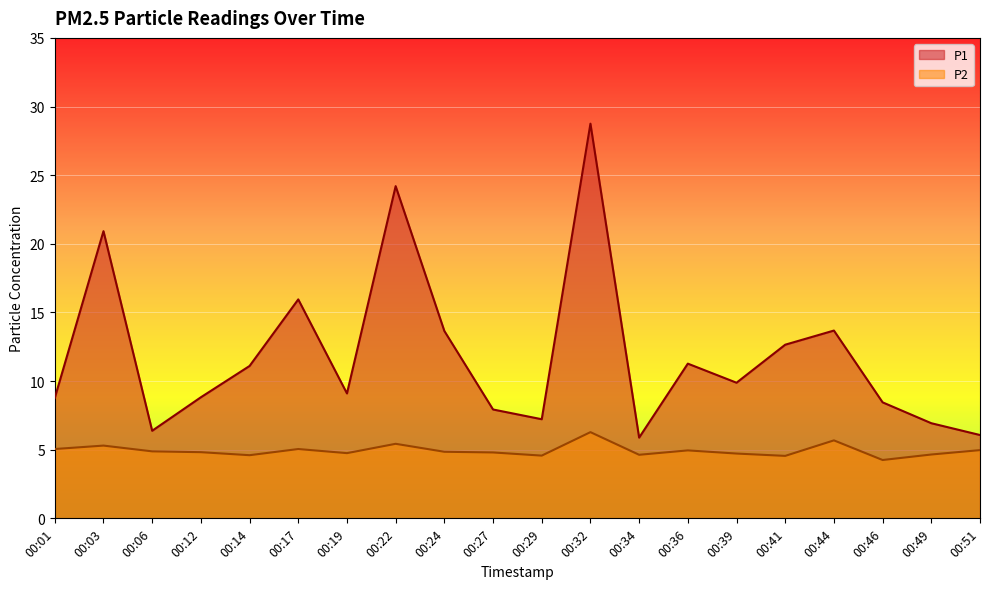

Where is P1 nearest to the value 17?

00:17